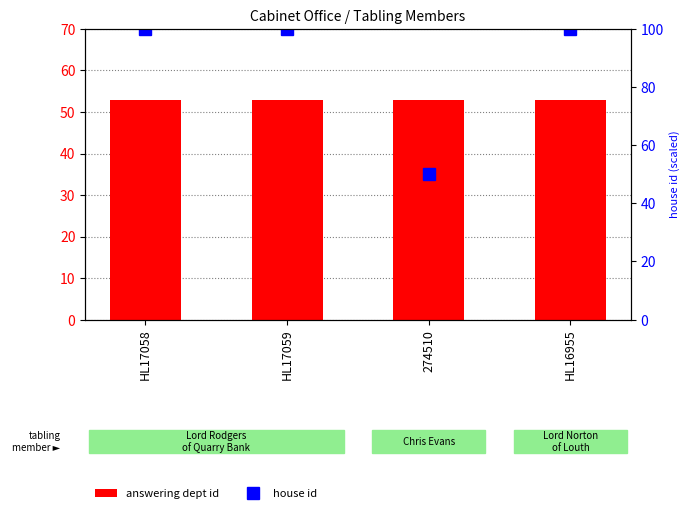

The house id series shows 100 at HL16955. True or false?

True